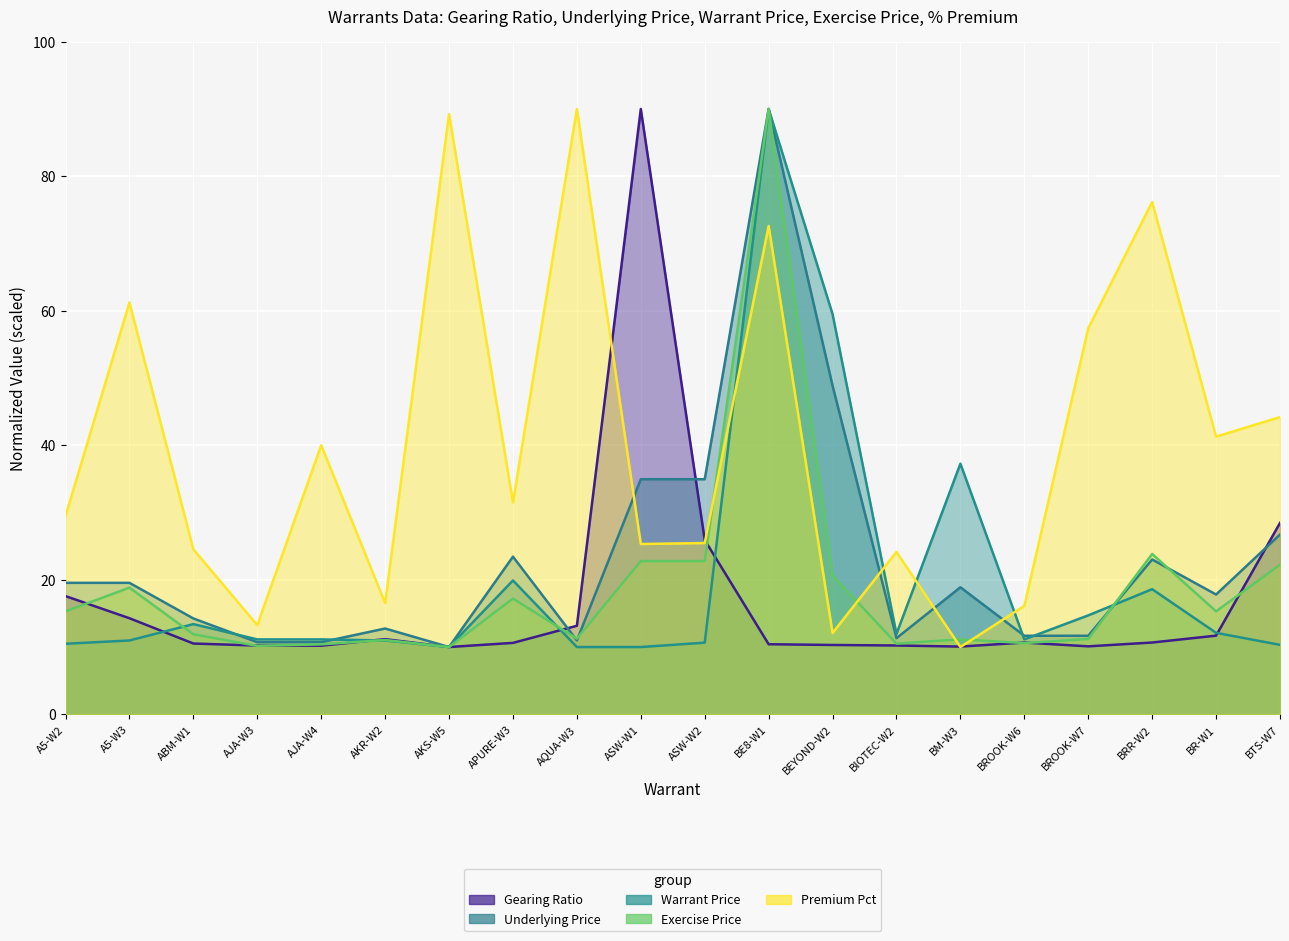

Reading left to right, transcribe all the data shown in this chart.

Gearing Ratio: 17.6	14.3	10.5	10.2	10.2	11.2	10.0	10.6	13.2	90.0	25.9	10.4	10.3	10.2	10.1	10.7	10.1	10.7	11.7	28.4
Underlying Price: 19.5	19.5	14.2	10.7	10.7	12.8	10.0	23.4	11.0	35.0	35.0	90.0	48.9	11.3	18.9	11.7	11.7	23.0	17.8	26.7
Warrant Price: 10.5	11.0	13.4	11.1	11.1	11.0	10.0	19.9	10.0	10.0	10.6	90.0	59.5	11.9	37.3	11.1	14.7	18.6	12.1	10.3
Exercise Price: 15.3	18.8	11.9	10.2	10.4	11.0	10.0	17.2	11.3	22.8	22.8	90.0	20.6	10.5	11.1	10.6	11.2	23.8	15.3	22.2
Premium Pct: 29.5	61.2	24.5	13.3	40.0	16.5	89.3	31.5	90.0	25.3	25.5	72.6	12.1	24.1	10.0	16.1	57.4	76.2	41.3	44.2